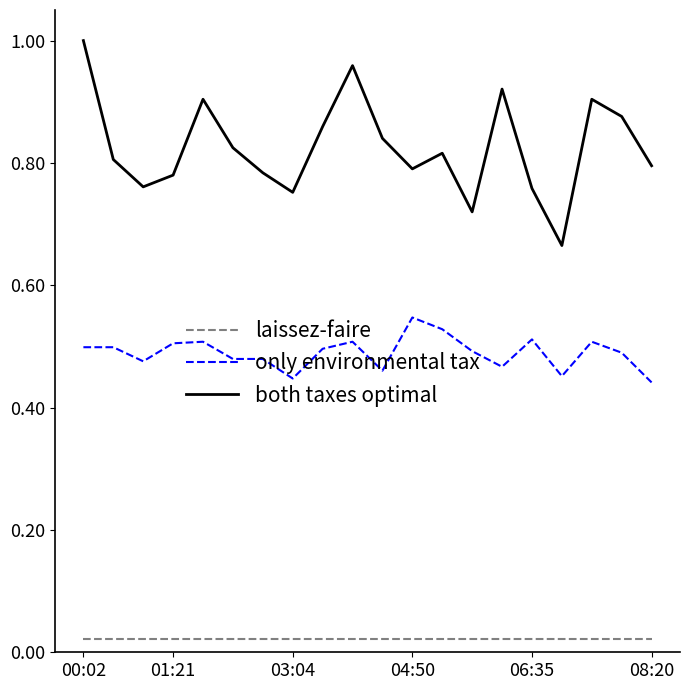

Rank the series by their average value, from lowest to highest.

laissez-faire, only environmental tax, both taxes optimal